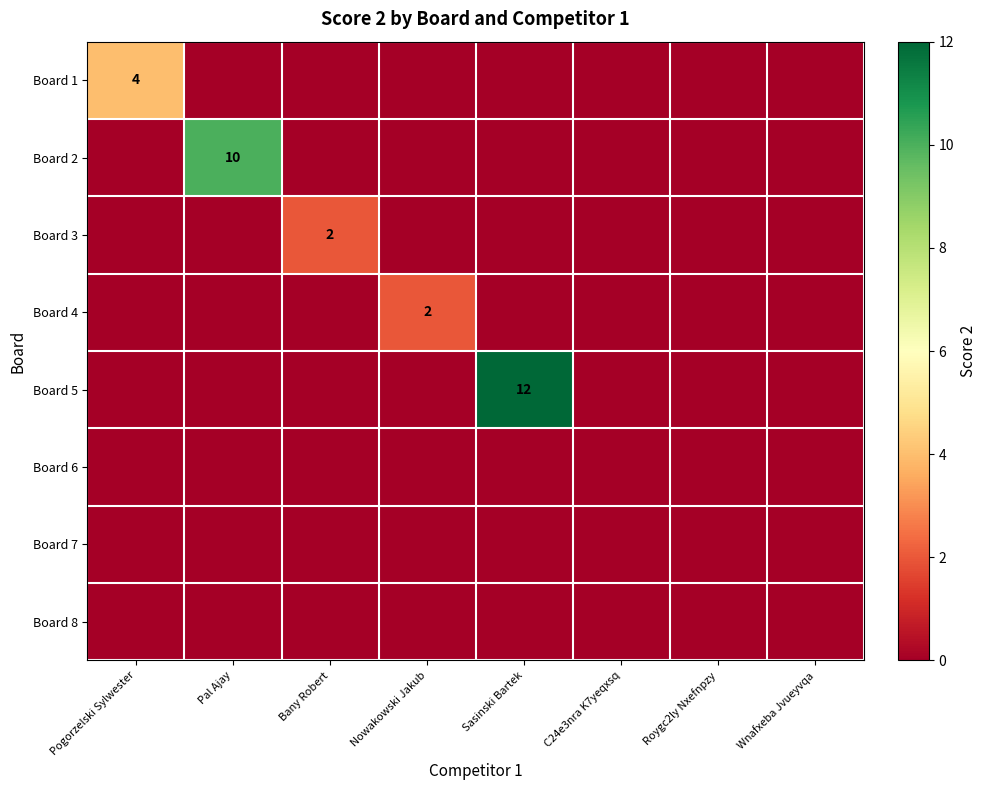

The Board 1 series shows -2 at Wnafxeba Jvueyvqa. True or false?

False